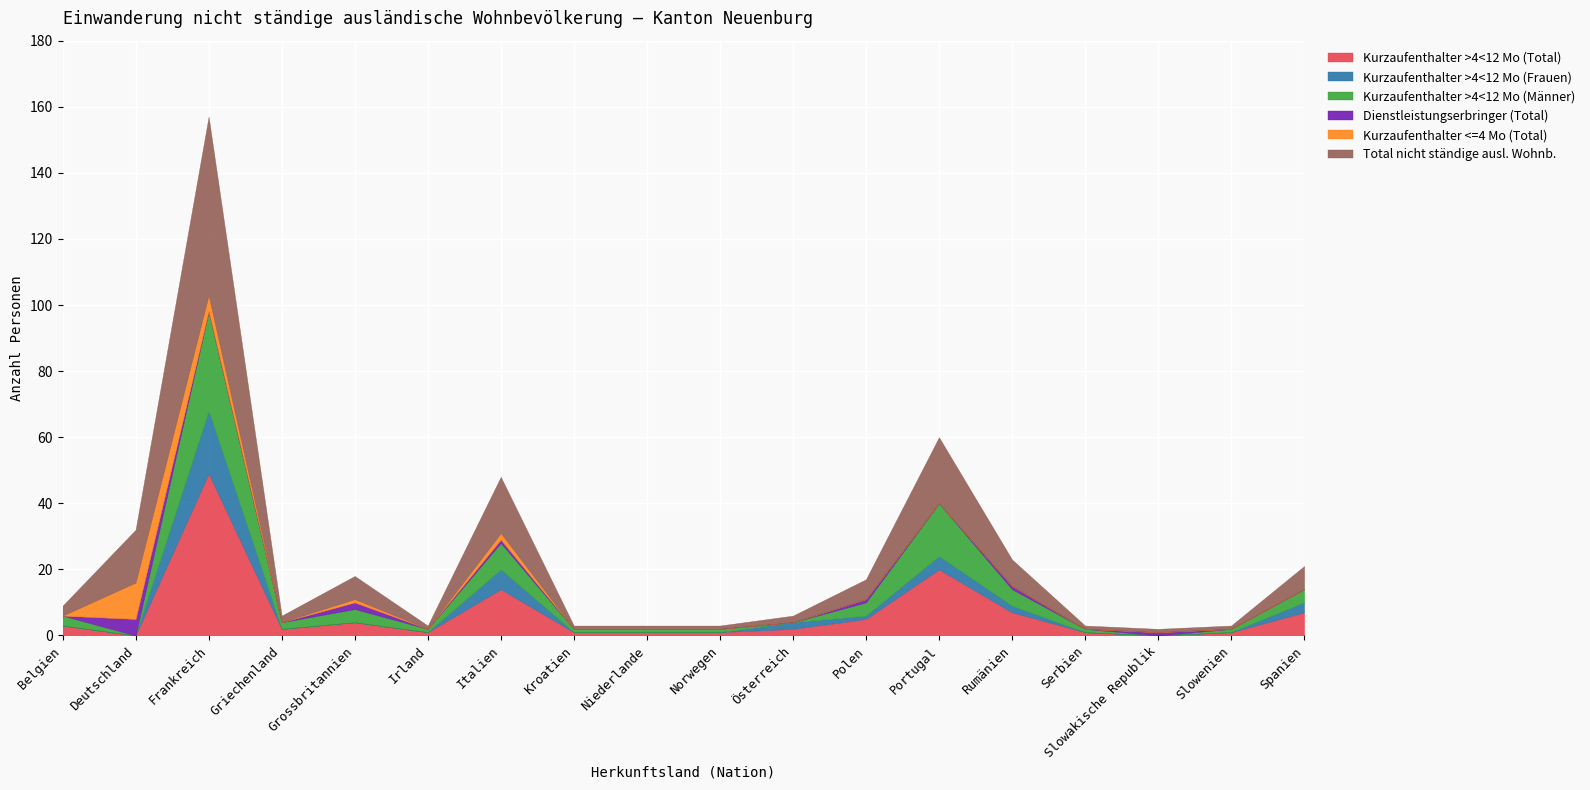

What is the greatest value displayed?

54